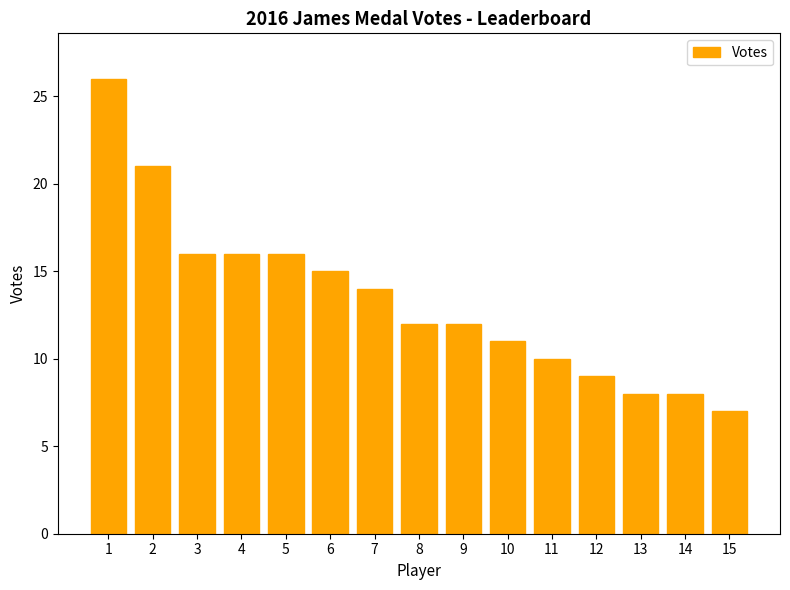

What is the sum of the values at 1 and 12?

35